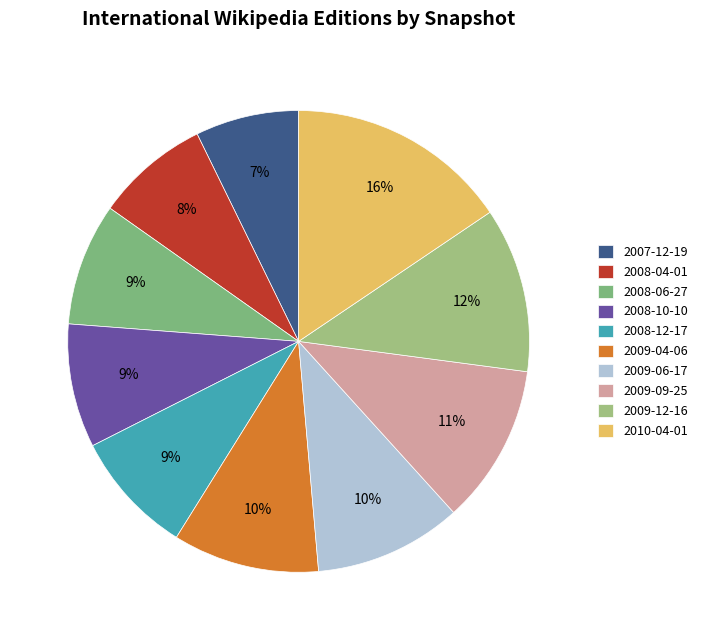

Is it true that 2009-12-16 is 23% of the pie?

False